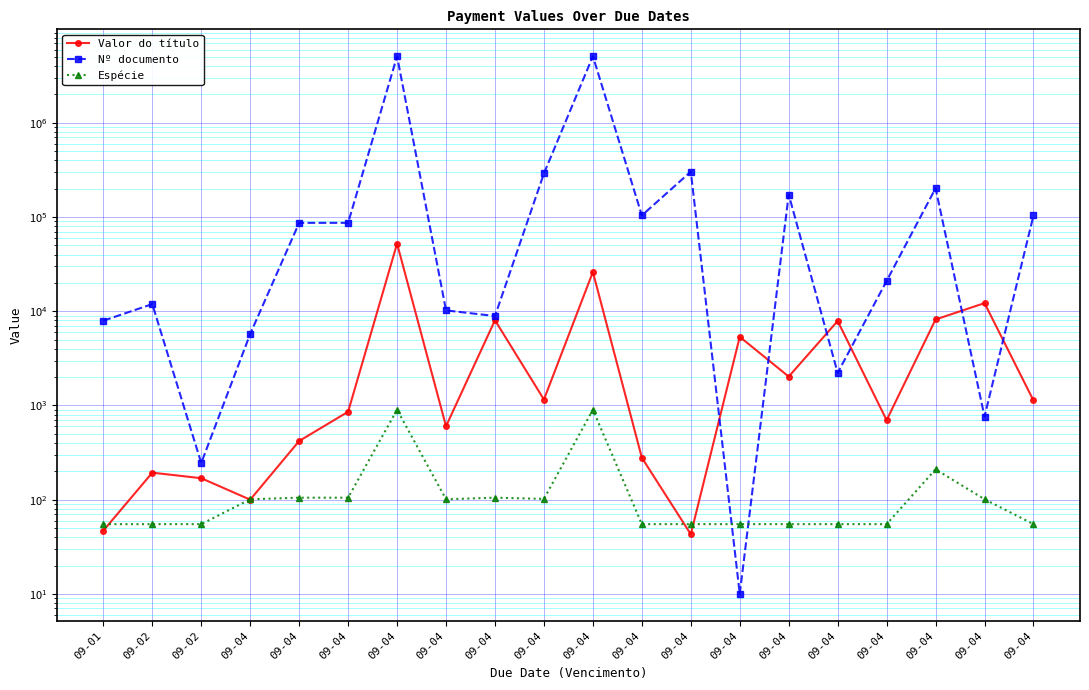

What is the difference between the Nº documento values at 09-04 and 09-04?

203066.0